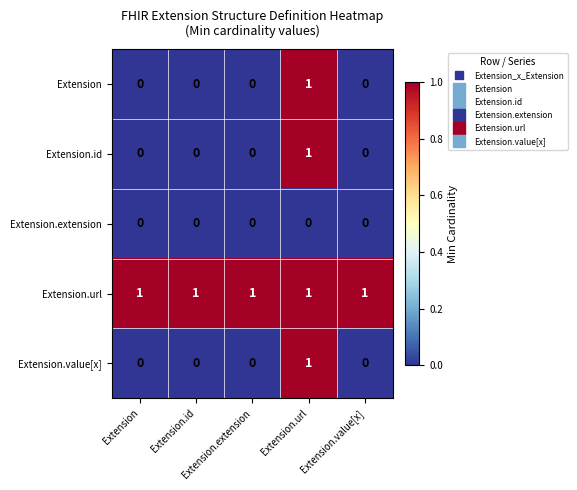

At how many categories does at least one series exceed 0?

5